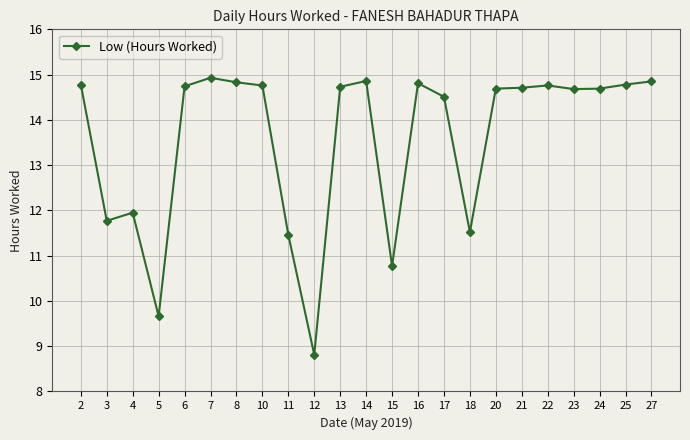

What is the difference between the maximum and minimum values?

6.1